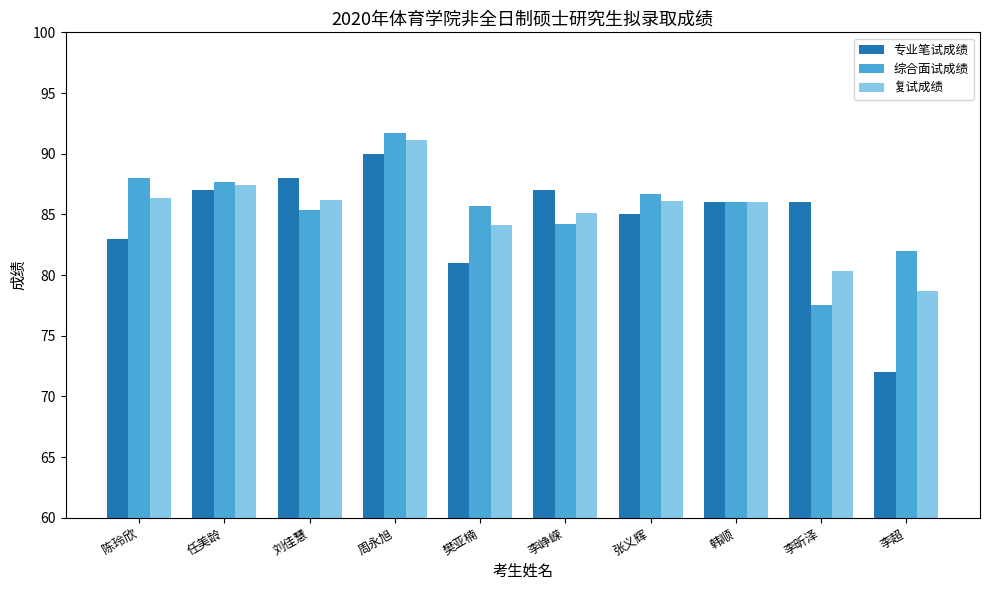

What is the difference between the maximum and second lowest values in the 专业笔试成绩 series?

9.0